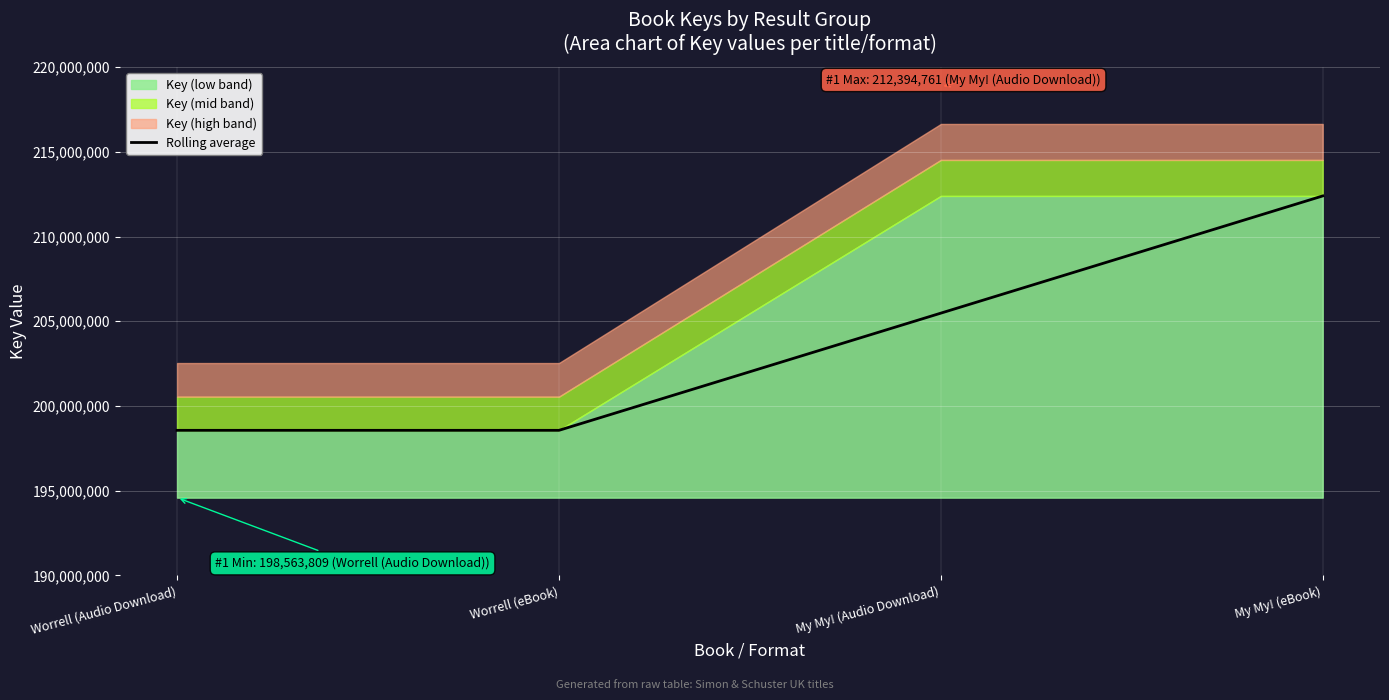

The chart shows a value of 88650558 at My My! (eBook). True or false?

False